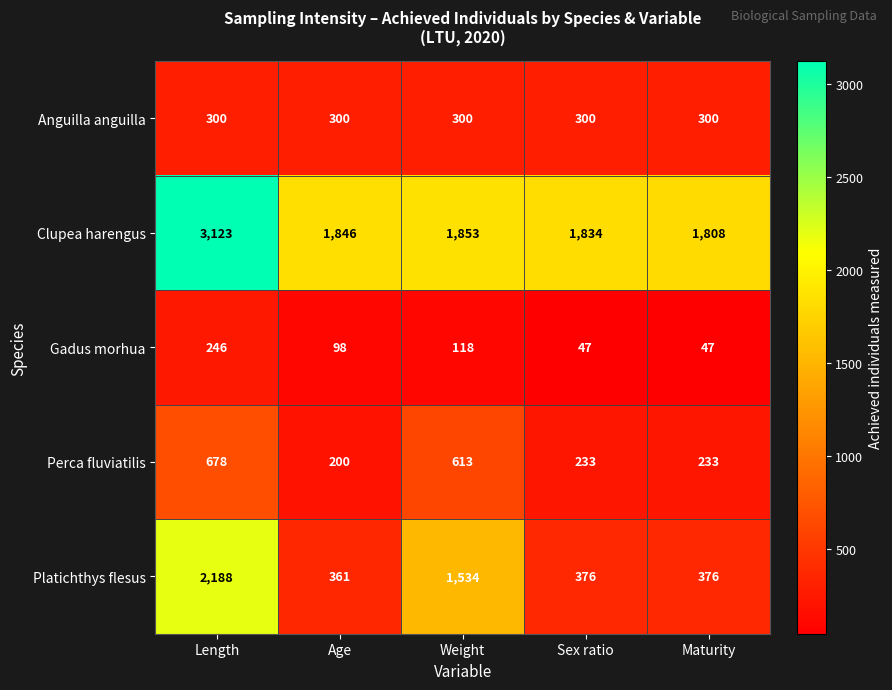

Which series has the largest total across all categories?

Clupea harengus